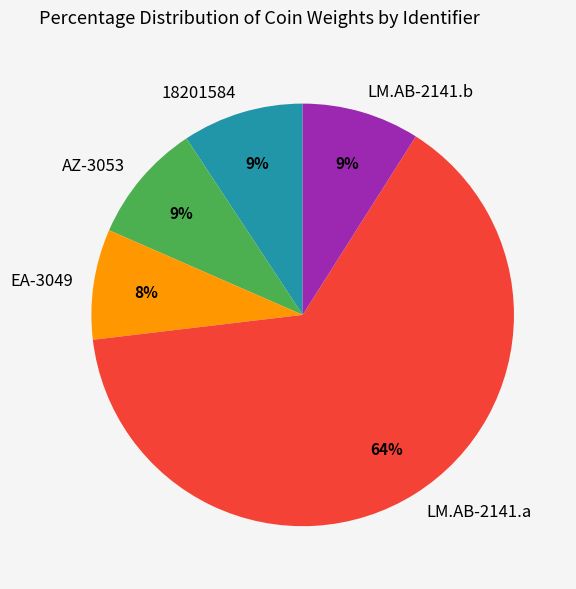

To the nearest percent, what is the combined percentage of 18201584 and AZ-3053?

18%